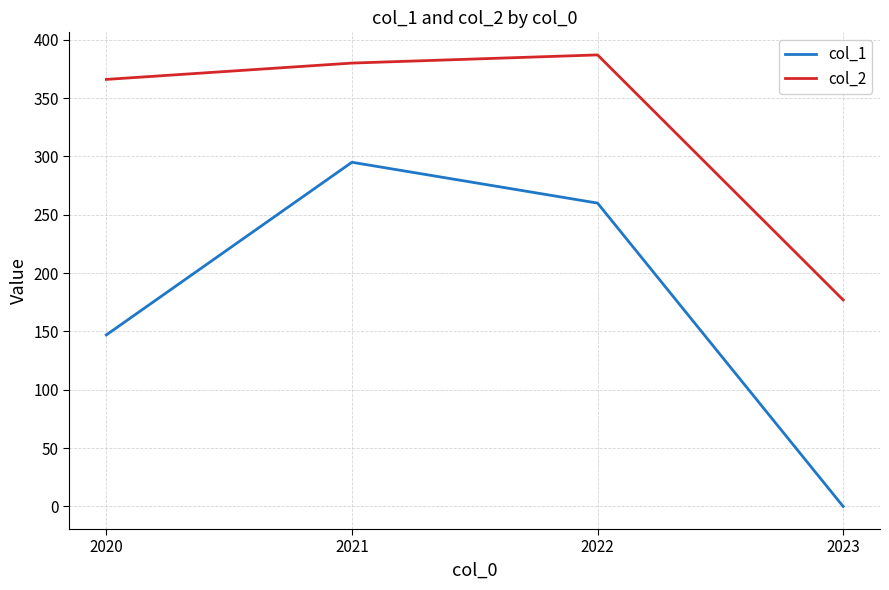

At which category is the sum across all series the highest?

2021